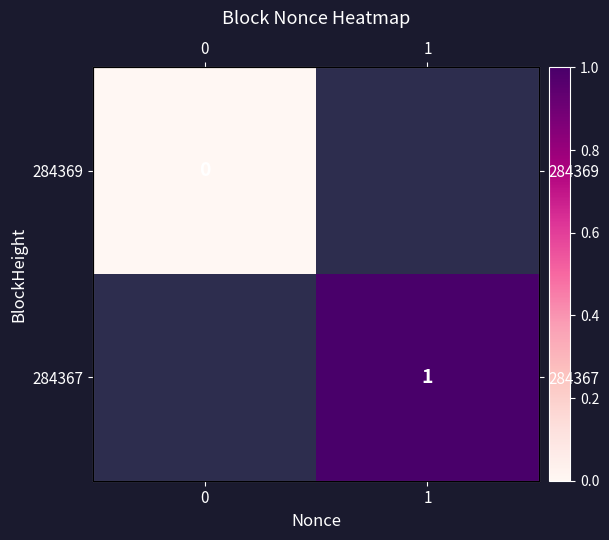

Is the value of 284369 at 1 greater than the value of 284367 at 0?

No